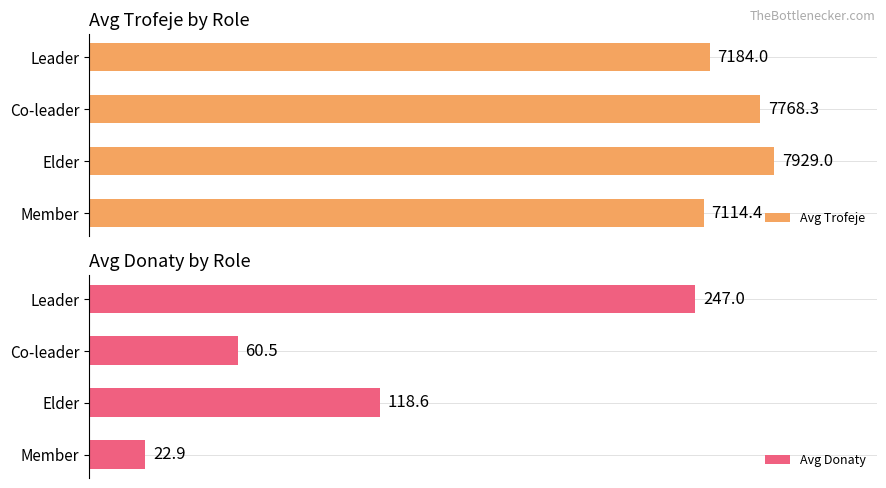

Rank the categories by Avg Trofeje value from lowest to highest.

Member, Leader, Co-leader, Elder